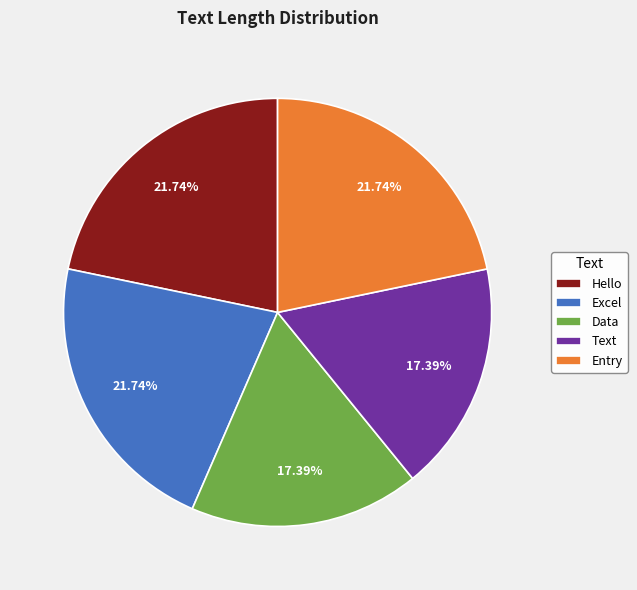

How many segments does this pie chart have?

5